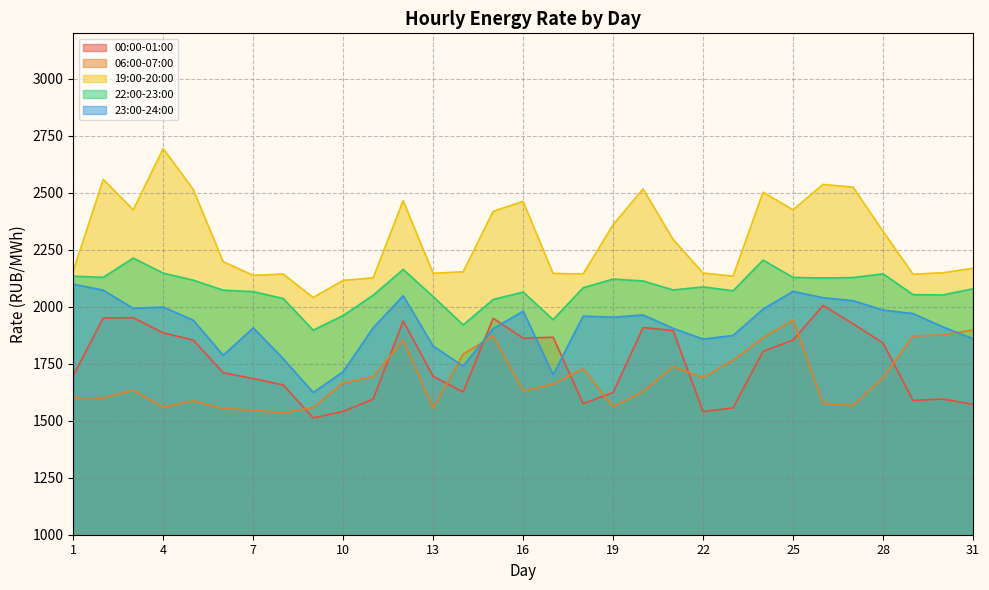

The value of 19:00-20:00 at 13 is 2146.9. True or false?

True